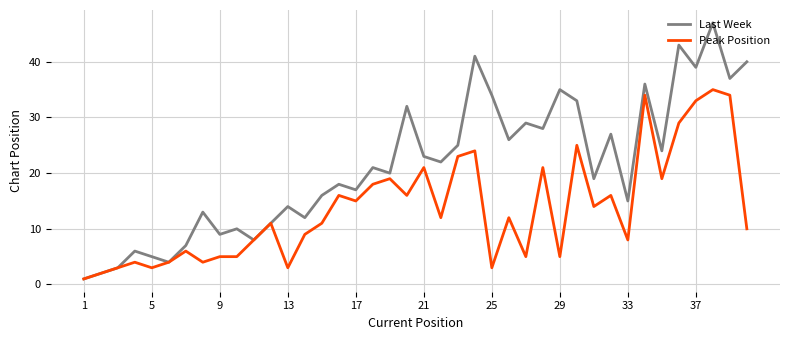

Rank the series by their maximum value, from highest to lowest.

Last Week, Peak Position